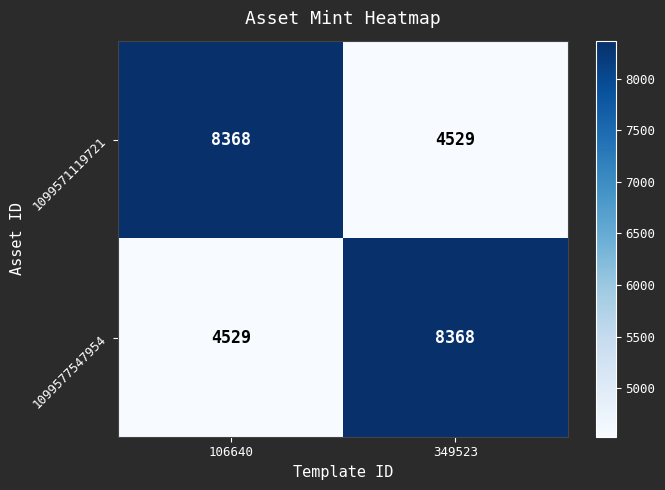

Which category has the highest value in the 1099577547954 series?

349523